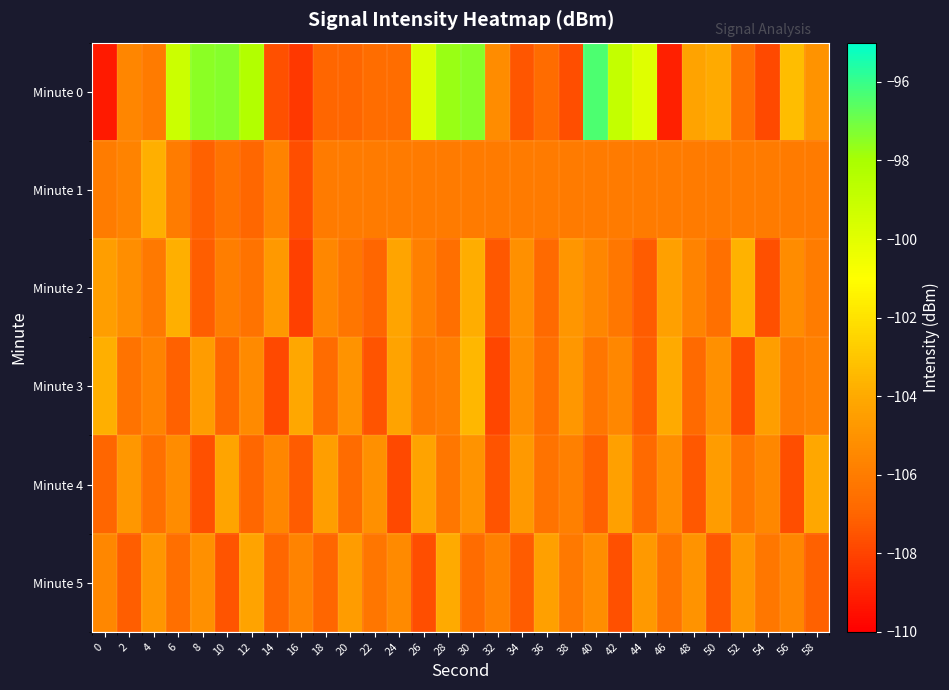

What is the total value across all series at 32?

-639.9